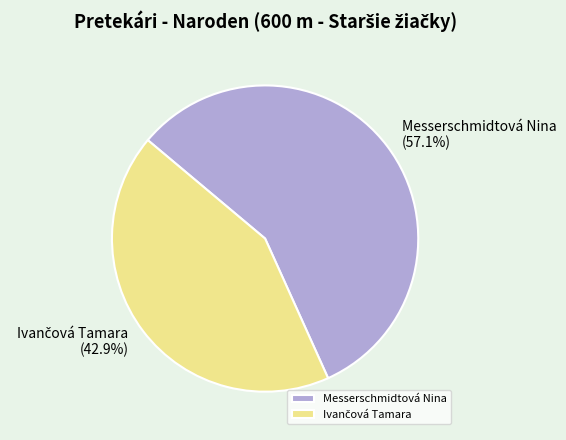

Which category has the biggest portion of the pie?

Messerschmidtová Nina